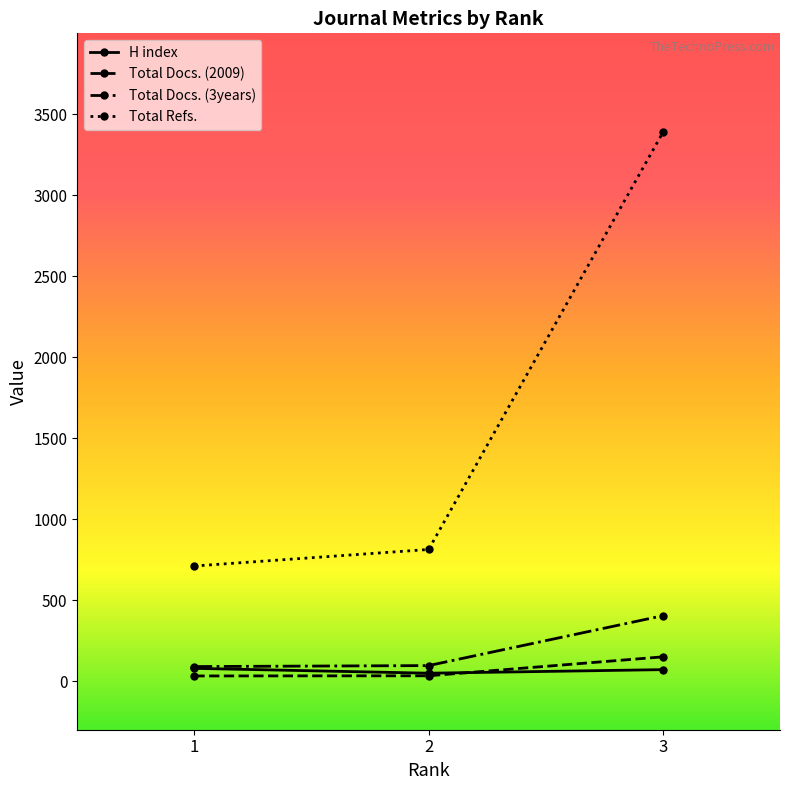

Is the value of H index at 3 greater than the value of Total Refs. at 3?

No